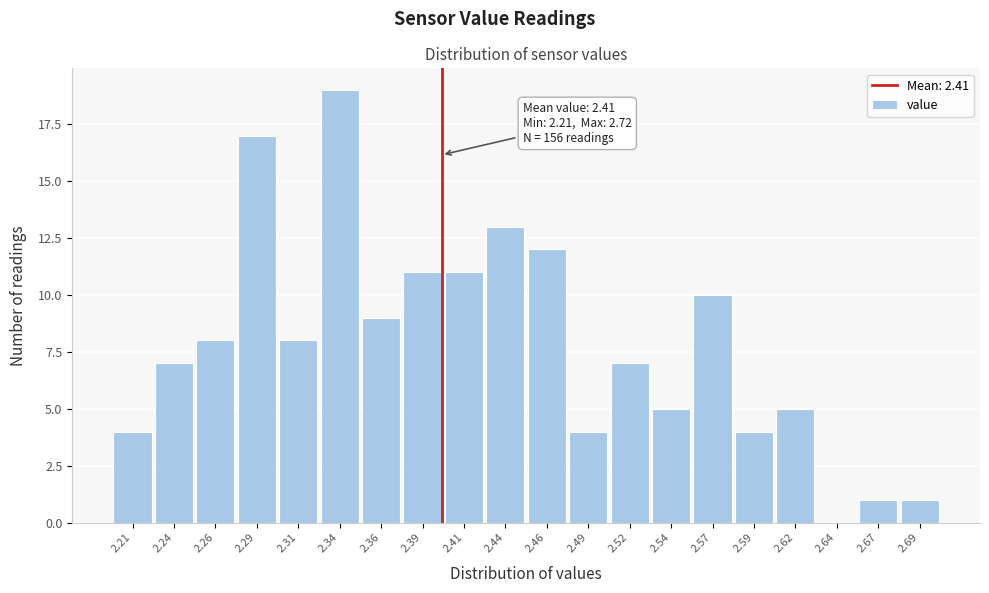

Reading left to right, list all the values displayed in this chart.

2.21=4	2.24=7	2.26=8	2.29=17	2.31=8	2.34=19	2.36=9	2.39=11	2.41=11	2.44=13	2.46=12	2.49=4	2.52=7	2.54=5	2.57=10	2.59=4	2.62=5	2.64=0	2.67=1	2.69=1